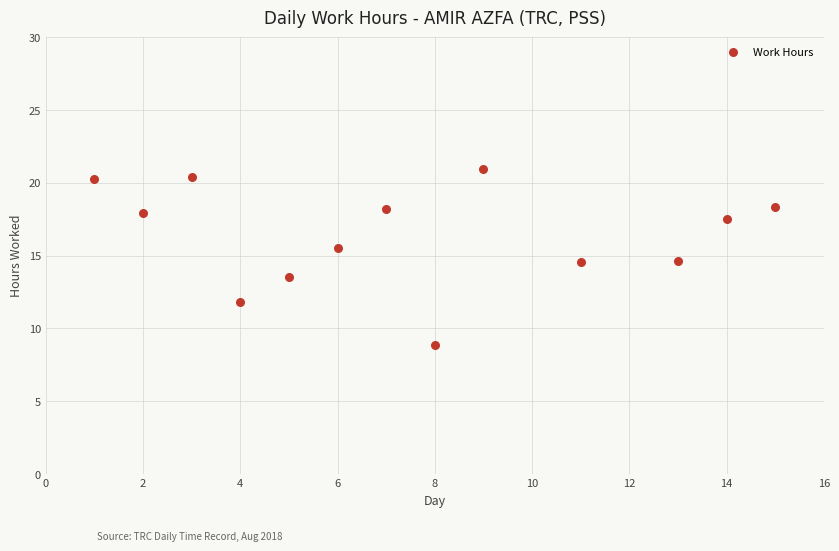

What is the range of Y values (max minus min)?

12.1